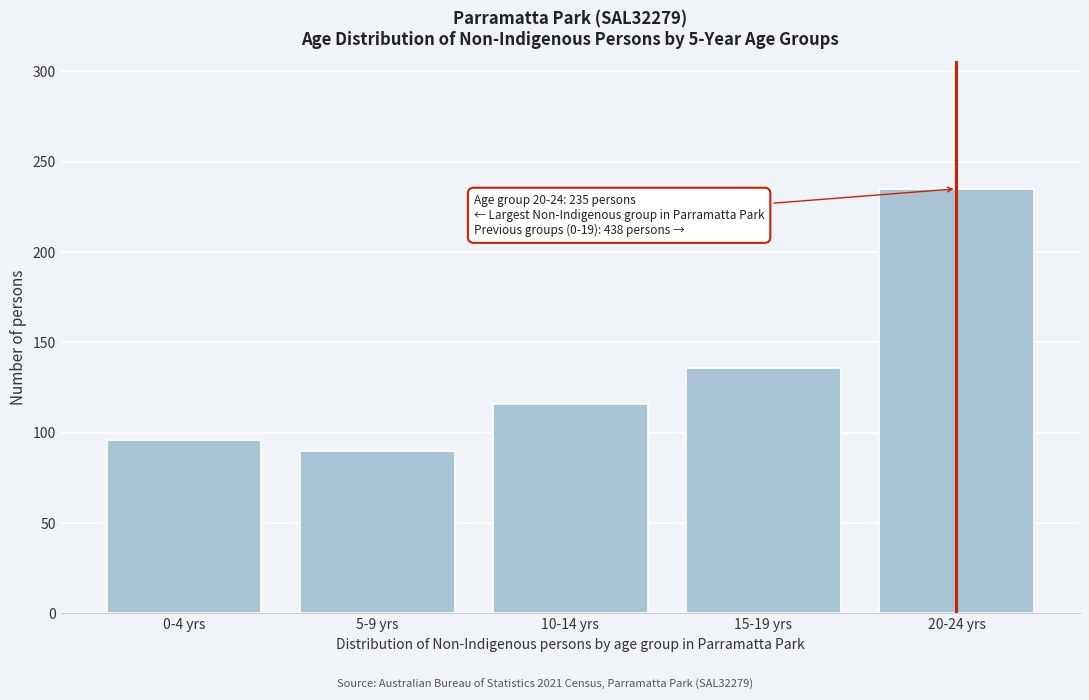

Reading left to right, extract all data points from this chart.

96	90	116	136	235